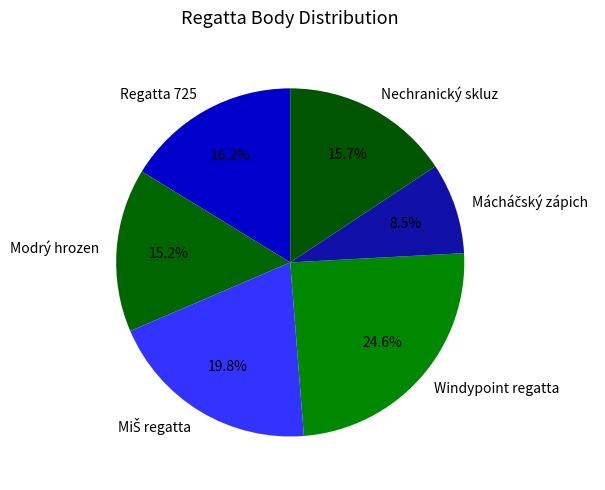

What percentage do Windypoint regatta and Modrý hrozen together represent?

39.8%